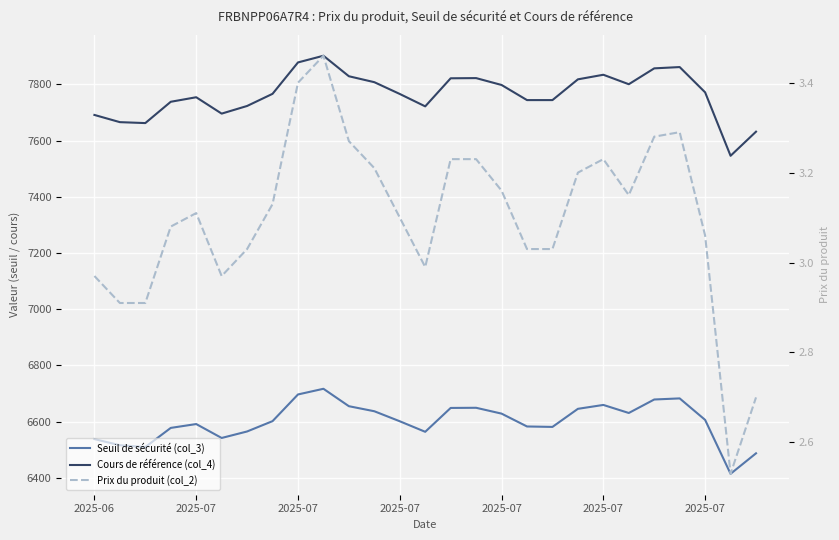

Reading left to right, extract all data points from this chart.

Seuil de sécurité (col_3): 6537.8	6516.0	6509.5	6577.7	6591.4	6541.8	6564.9	6601.7	6696.7	6716.9	6654.9	6636.9	6601.3	6563.8	6648.7	6649.3	6628.5	6582.7	6581.2	6645.5	6659.4	6630.7	6678.8	6682.7	6606.2	6414.2	6487.2
Cours de référence (col_4): 7691.6	7665.9	7662.6	7738.4	7754.6	7696.3	7723.5	7766.7	7878.5	7902.2	7829.3	7808.2	7766.2	7722.1	7822.0	7822.7	7798.2	7744.4	7744.4	7818.3	7834.6	7800.9	7857.4	7862.0	7772.0	7546.2	7632.0
Prix du produit (col_2): 3.0	2.9	2.9	3.1	3.1	3.0	3.0	3.1	3.4	3.5	3.3	3.2	3.1	3.0	3.2	3.2	3.2	3.0	3.0	3.2	3.2	3.1	3.3	3.3	3.1	2.5	2.7